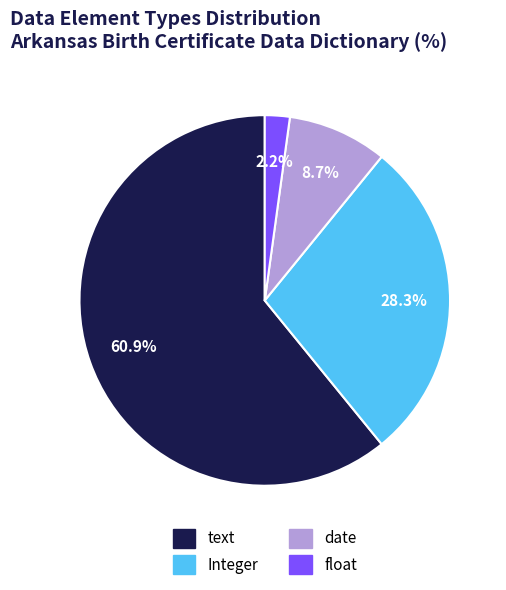

Rank the categories by value from highest to lowest.

text, Integer, date, float